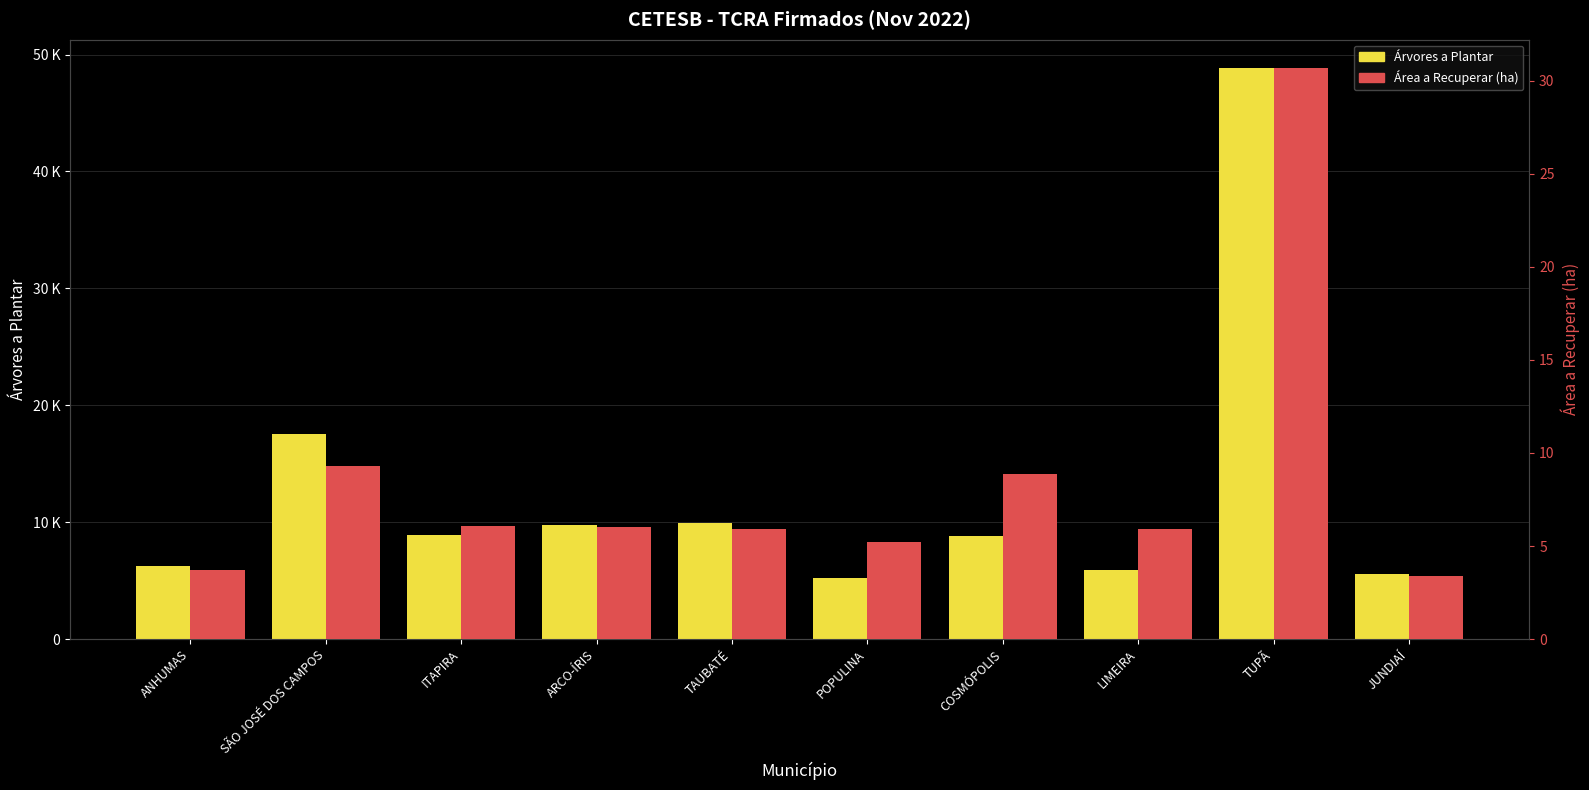

Are the bars horizontal?

No